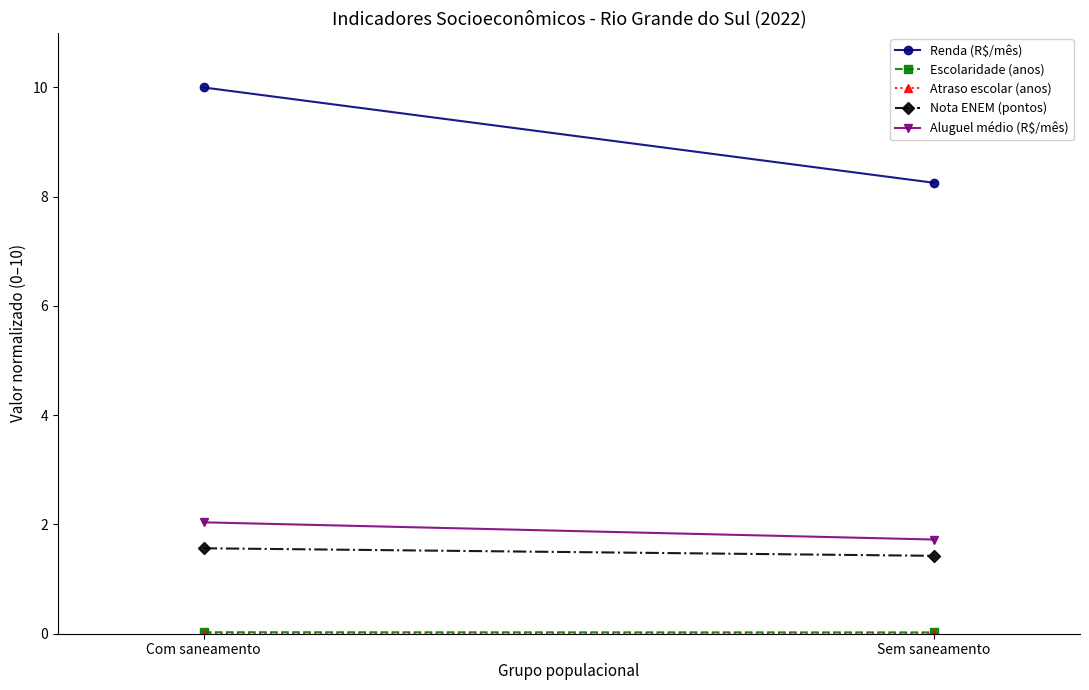

Is it true that Renda (R$/mês) equals 10.0 at Com saneamento?

True